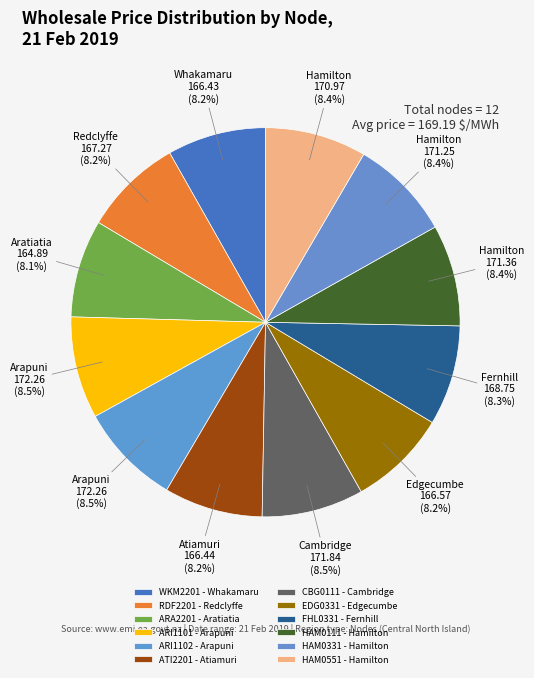

Does any single category account for the majority?

No